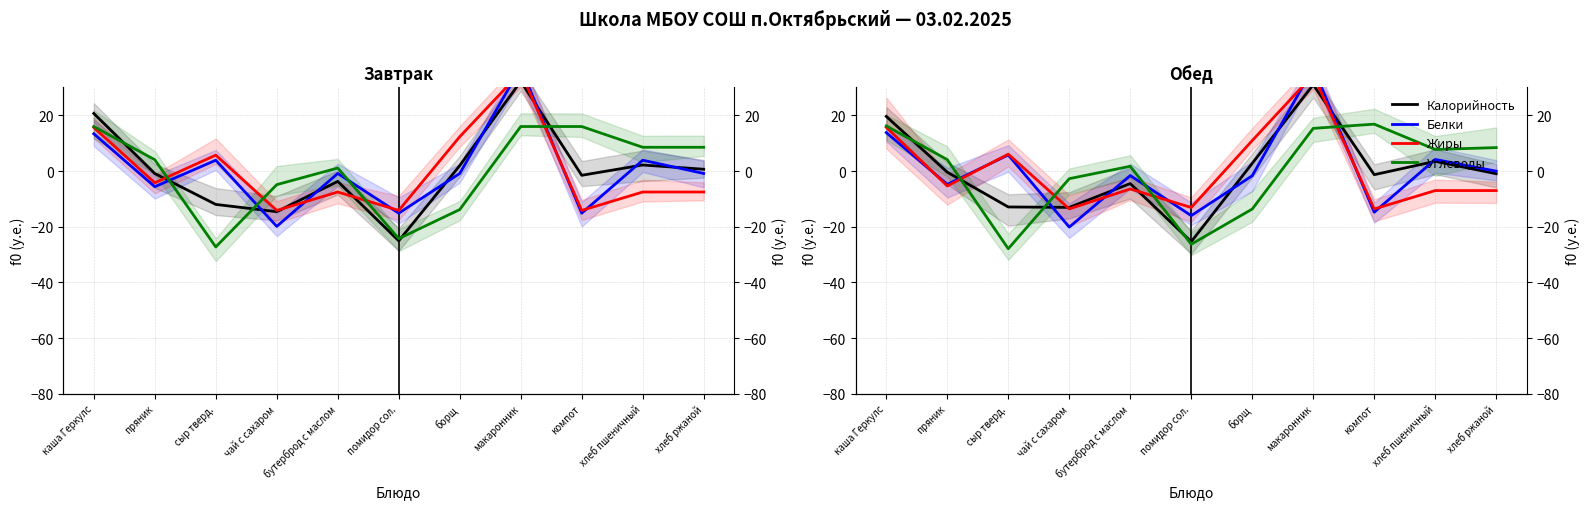

Which series ends up on top after the final intersection of Углеводы and Калорийность?

Углеводы